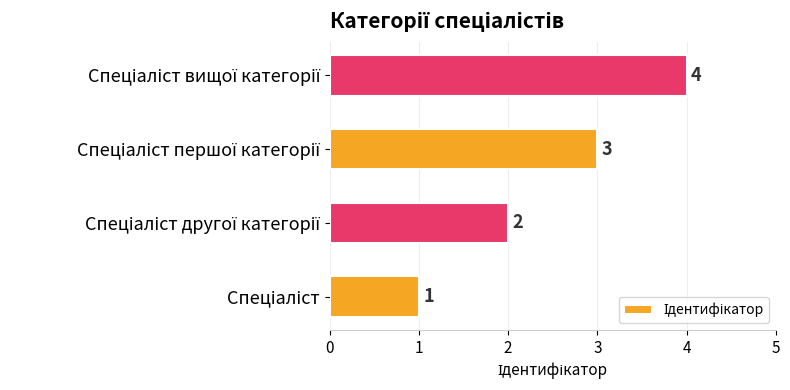

Count the values in the range 2 to 4.

3